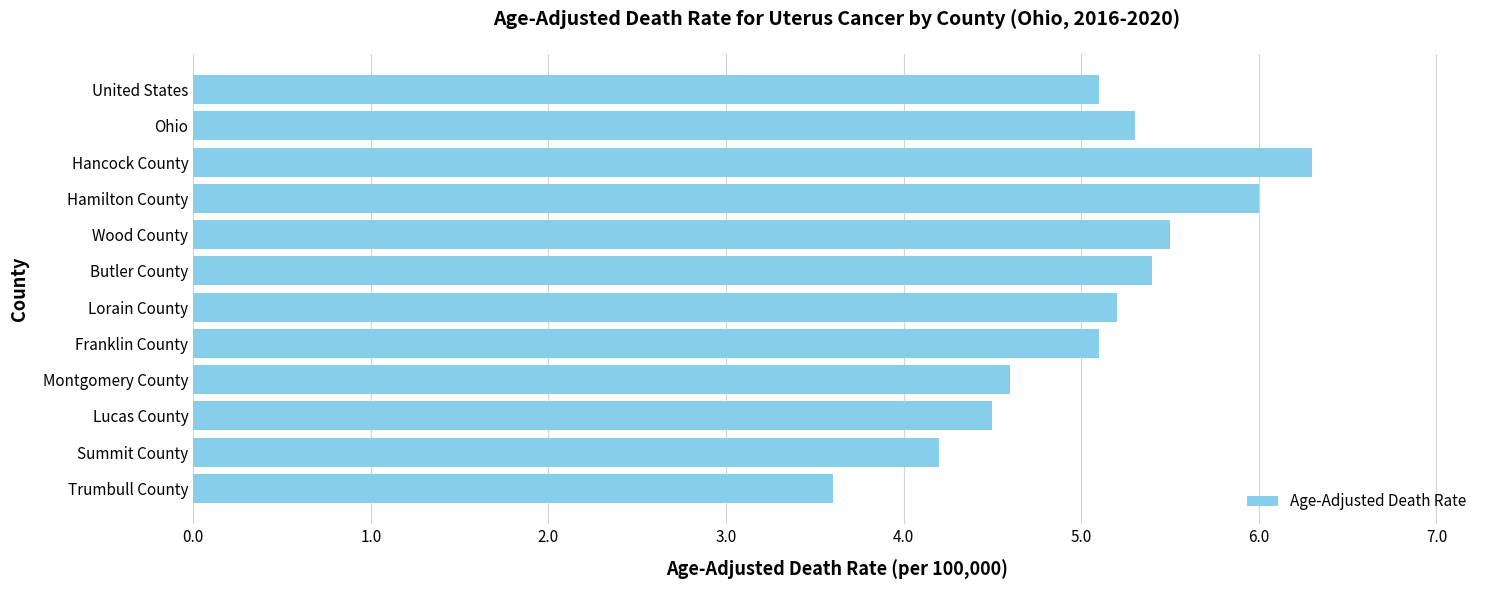

Reading bottom to top, transcribe all the data shown in this chart.

3.6	4.2	4.5	4.6	5.1	5.2	5.4	5.5	6.0	6.3	5.3	5.1